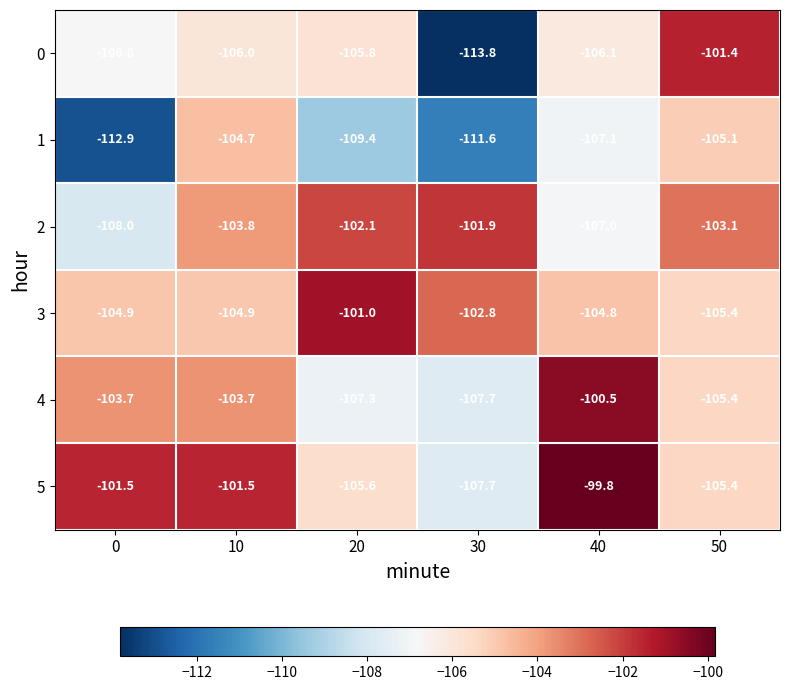

Is it true that 4 equals -107.7 at 30?

True